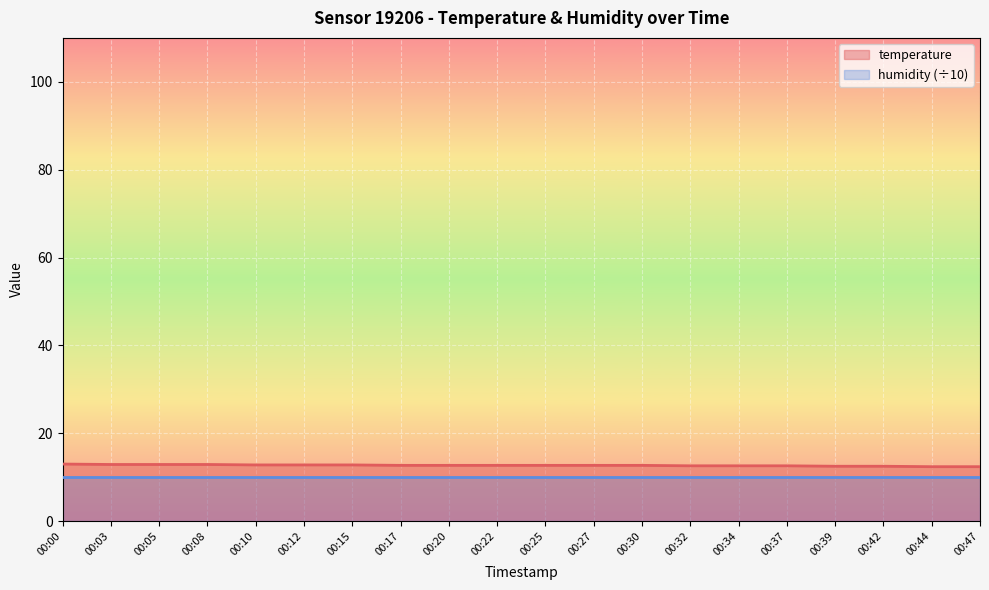

Reading left to right, extract all data points from this chart.

00:00=13.0	00:03=12.9	00:05=12.9	00:08=12.9	00:10=12.8	00:12=12.8	00:15=12.8	00:17=12.7	00:20=12.7	00:22=12.7	00:25=12.7	00:27=12.7	00:30=12.7	00:32=12.6	00:34=12.6	00:37=12.6	00:39=12.5	00:42=12.5	00:44=12.4	00:47=12.4